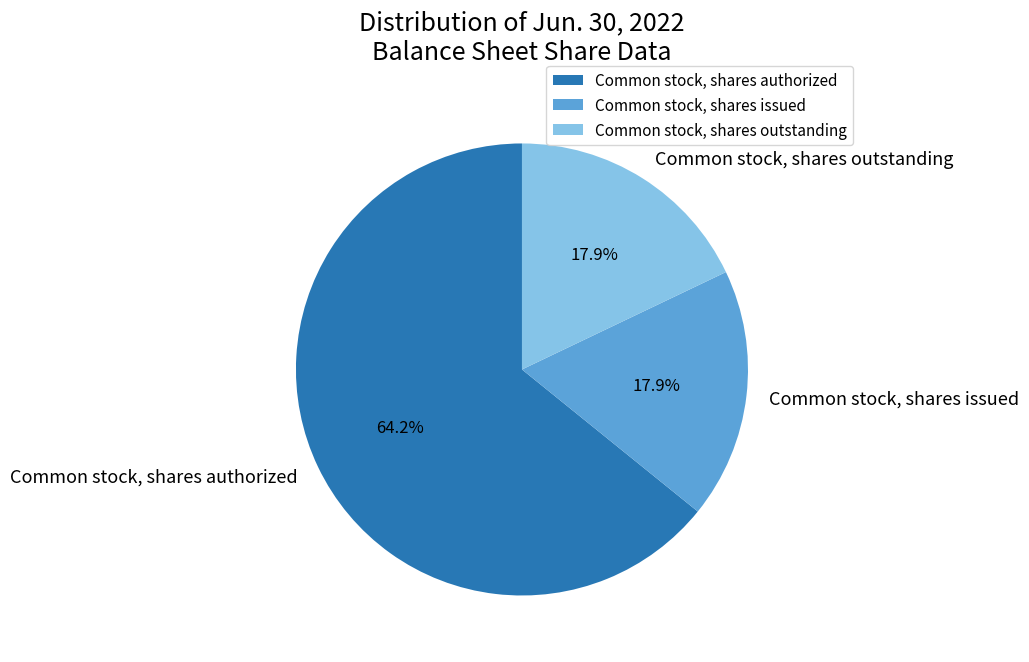

How many segments does this pie chart have?

3